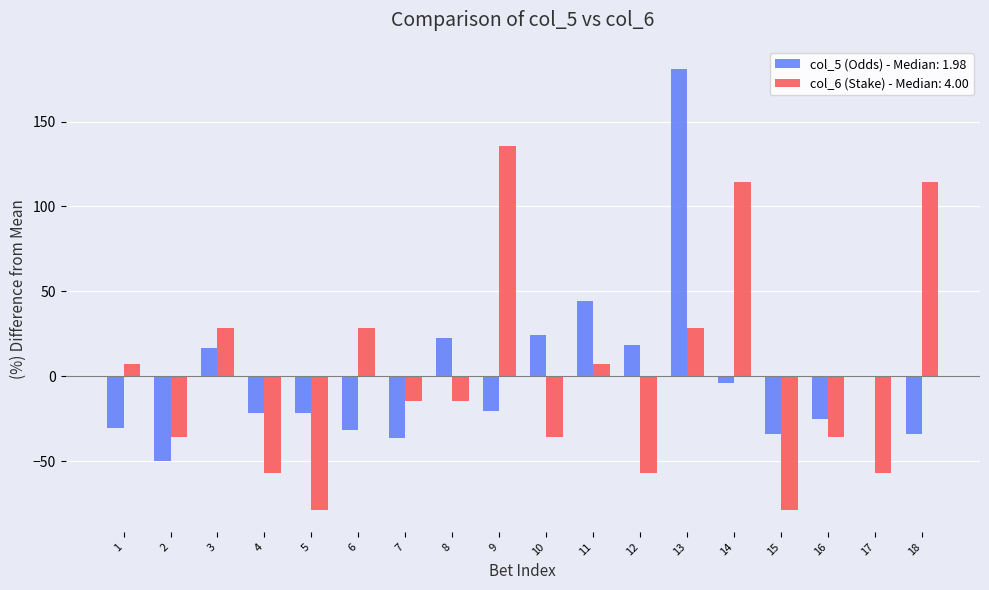

Count the number of data series in this chart.

2